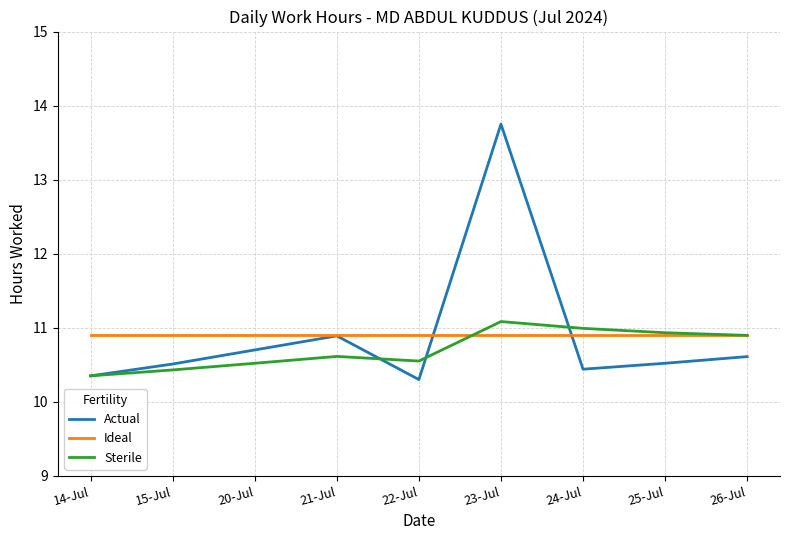

What position from the left is 20-Jul?

3